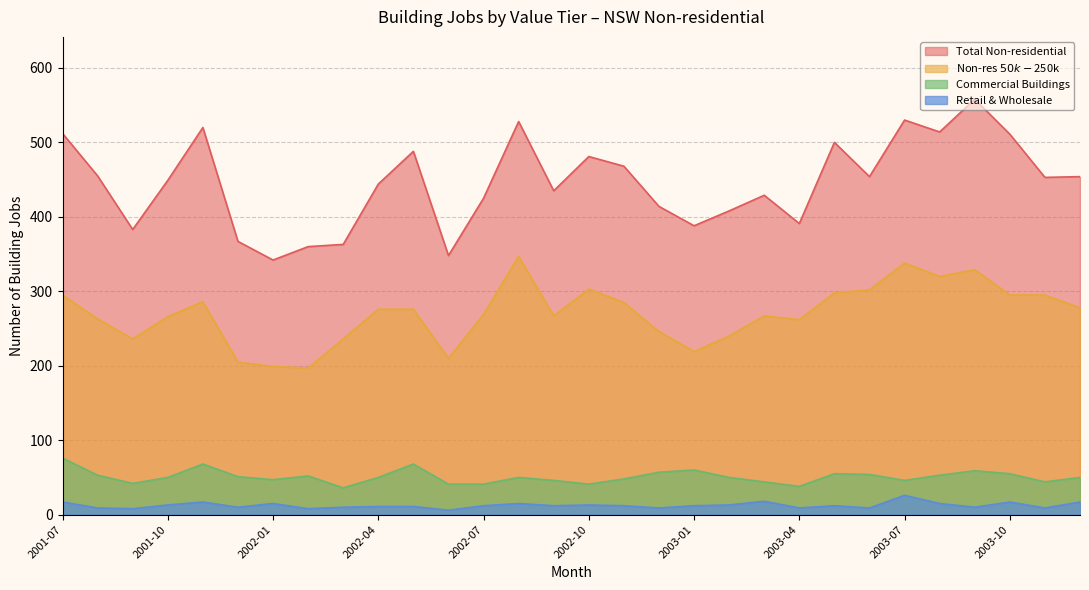

The Non-res $50k-$250k series shows 286 at 2001-11. True or false?

True